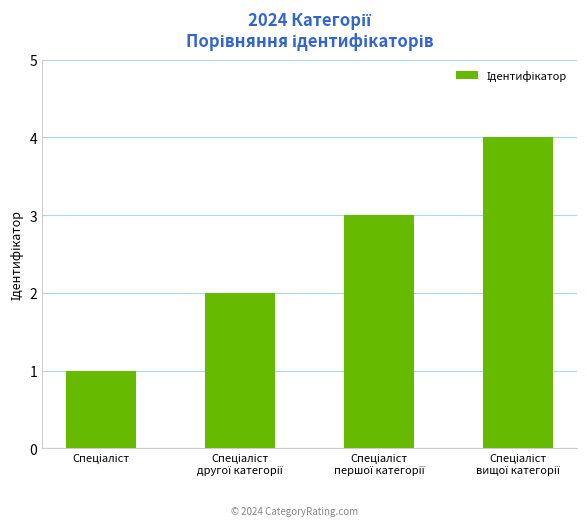

What is the difference between the maximum and minimum values?

3